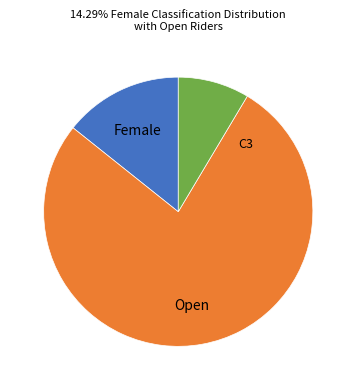

Does any single category account for the majority?

Yes